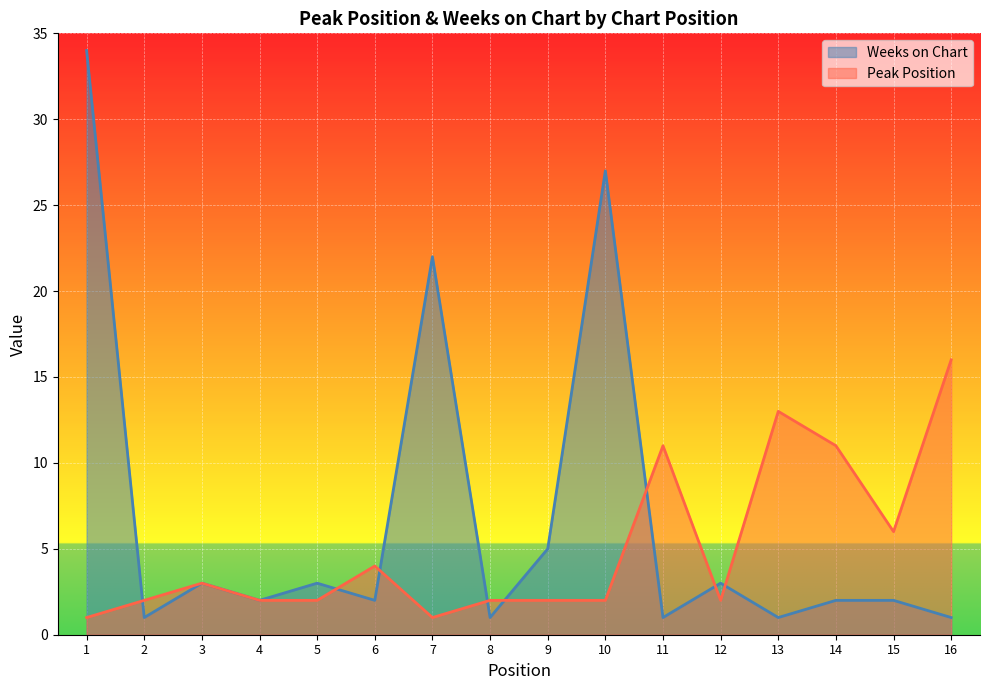

Between which two adjacent categories do Weeks on Chart and Peak Position first intersect?

1 and 2